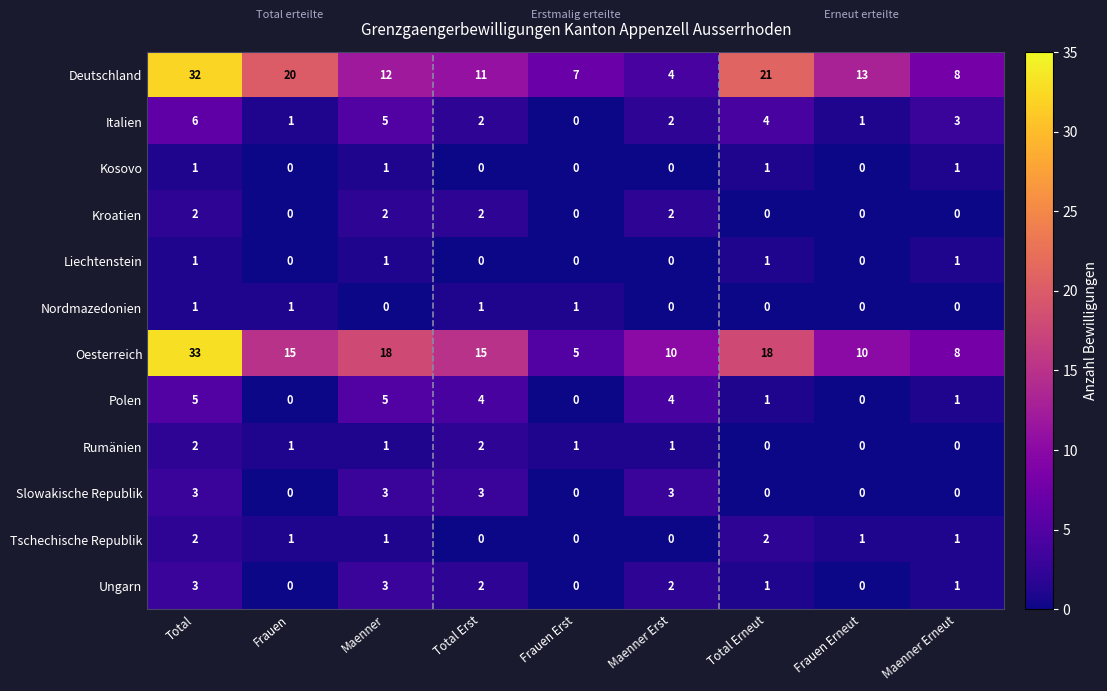

Between Frauen and Maenner, which series saw the biggest shift?

Deutschland